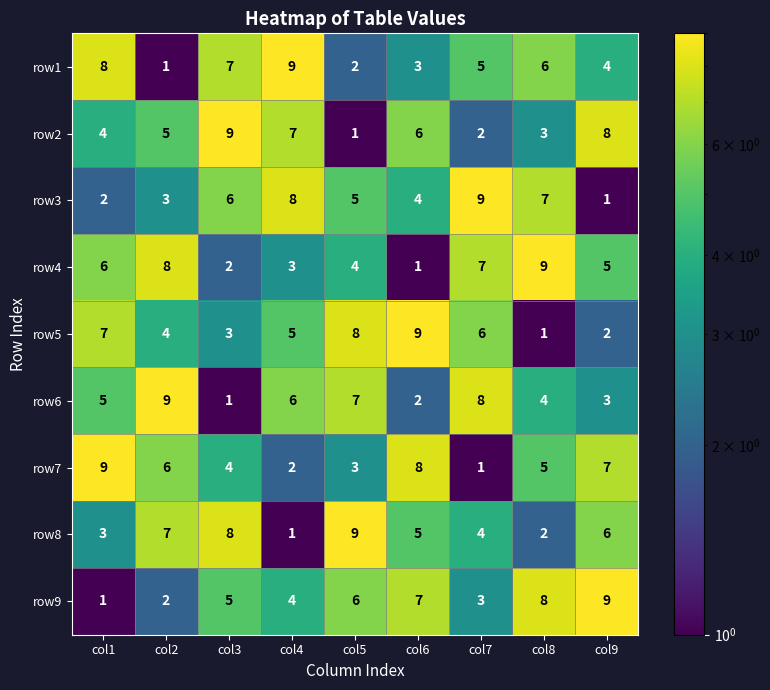

What is the total value across all series at col5?

45